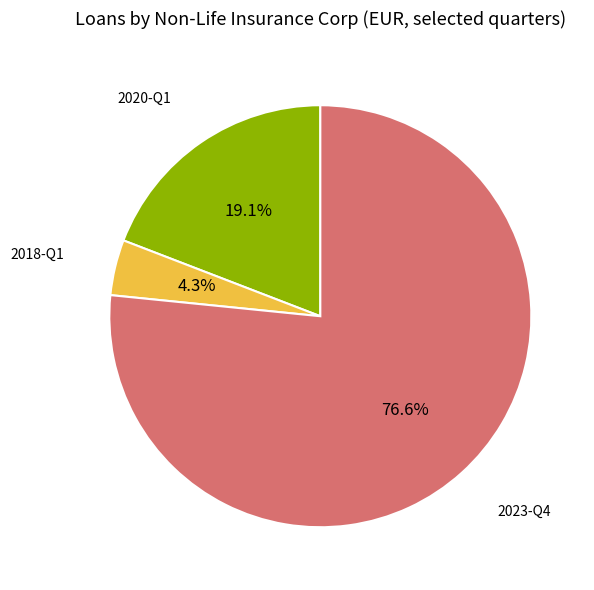

Is there a majority slice in this chart?

Yes